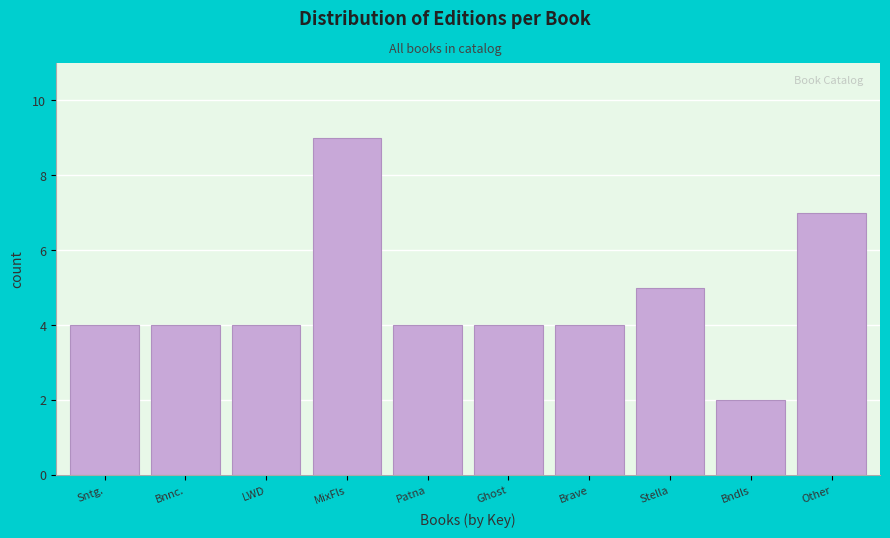

Reading left to right, what are all the values shown in this chart?

4	4	4	9	4	4	4	5	2	7